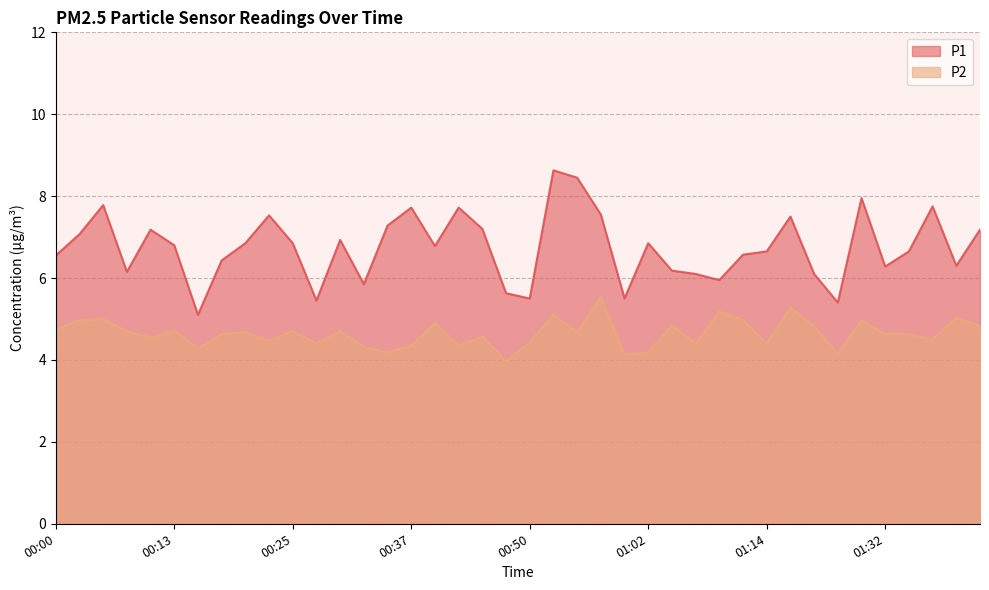

Which series has the largest total across all categories?

P1